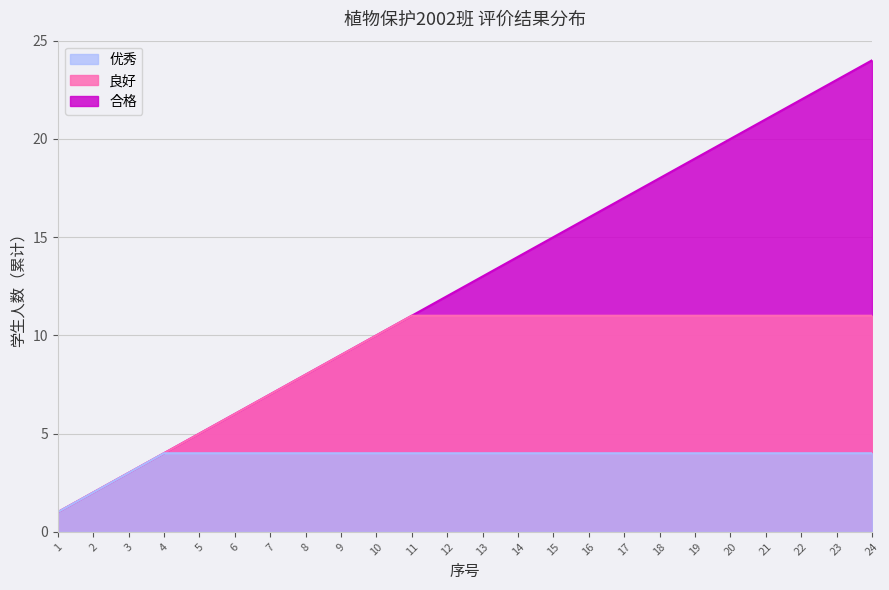

What is the highest value of the 合格 series?

24